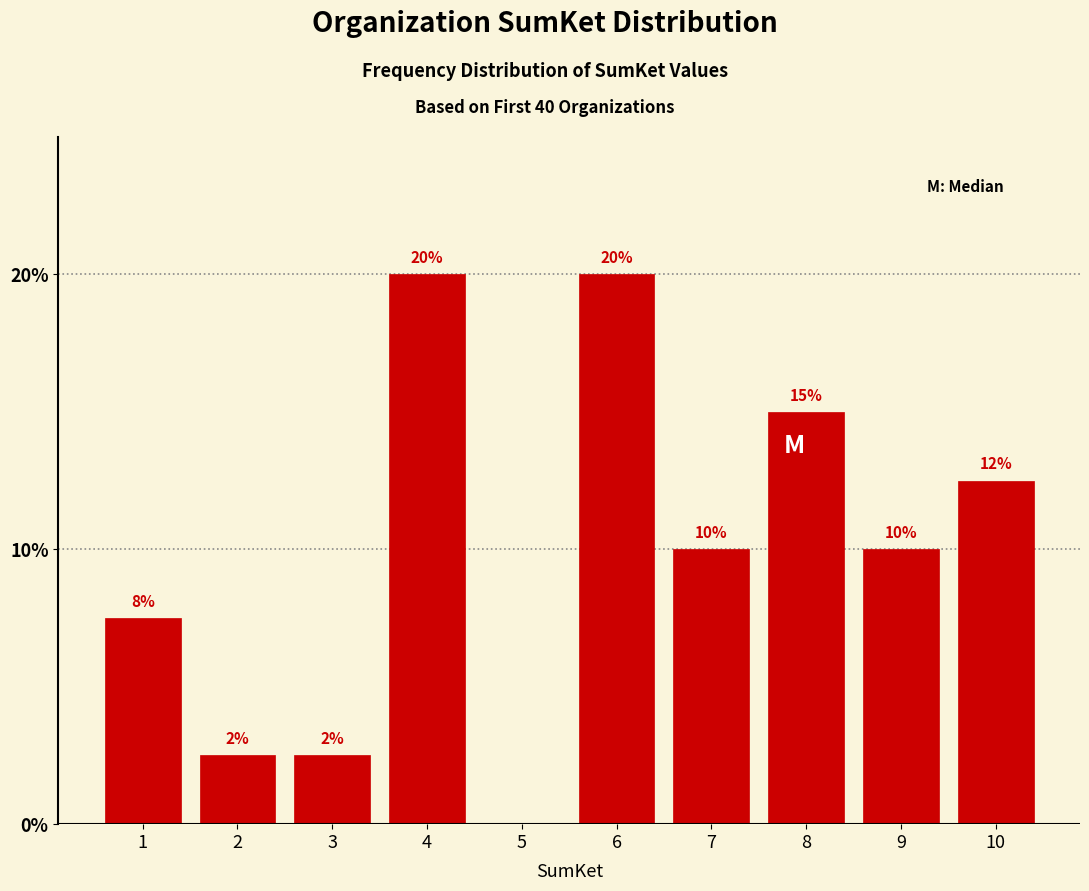

The value at 2 is 2.5. True or false?

True